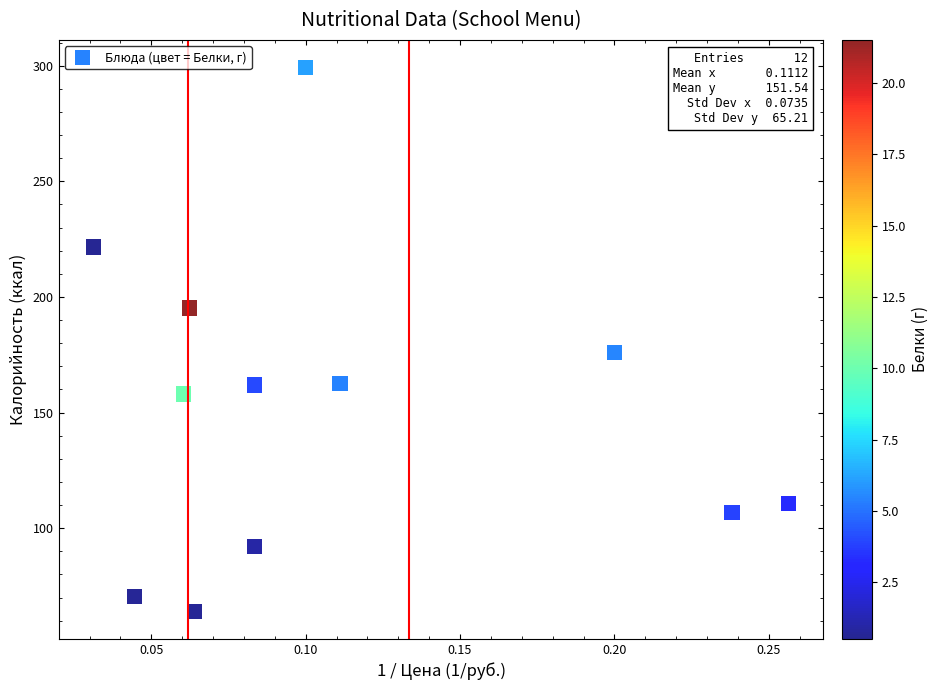

What Y value in the scatter plot is closest to 181?

176.0